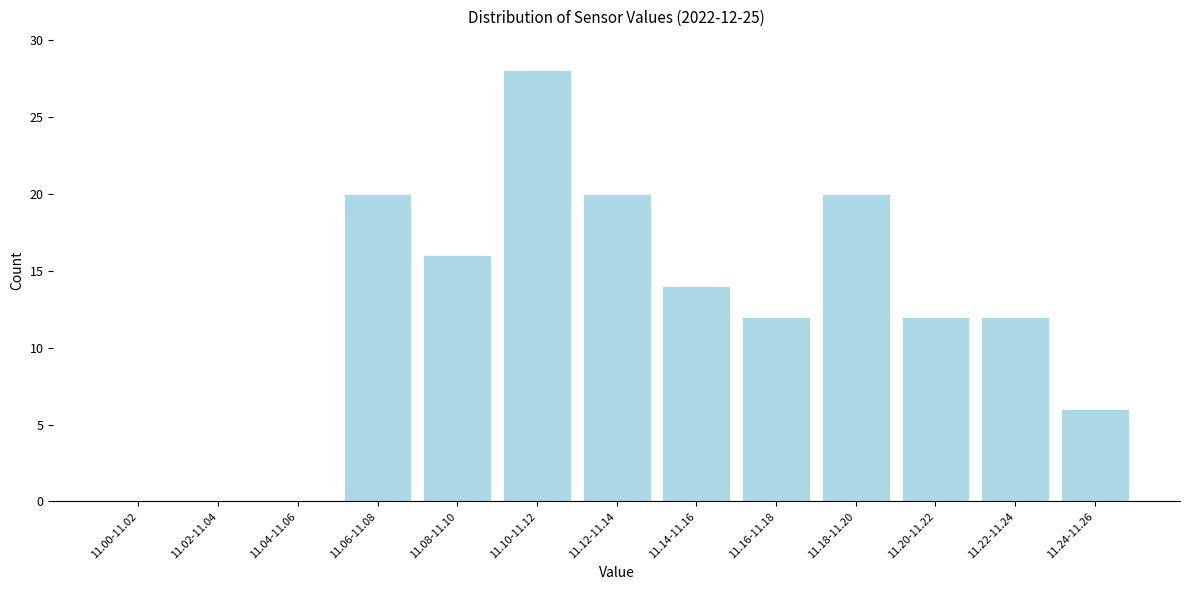

Reading left to right, extract all data points from this chart.

11.00-11.02=0	11.02-11.04=0	11.04-11.06=0	11.06-11.08=20	11.08-11.10=16	11.10-11.12=28	11.12-11.14=20	11.14-11.16=14	11.16-11.18=12	11.18-11.20=20	11.20-11.22=12	11.22-11.24=12	11.24-11.26=6